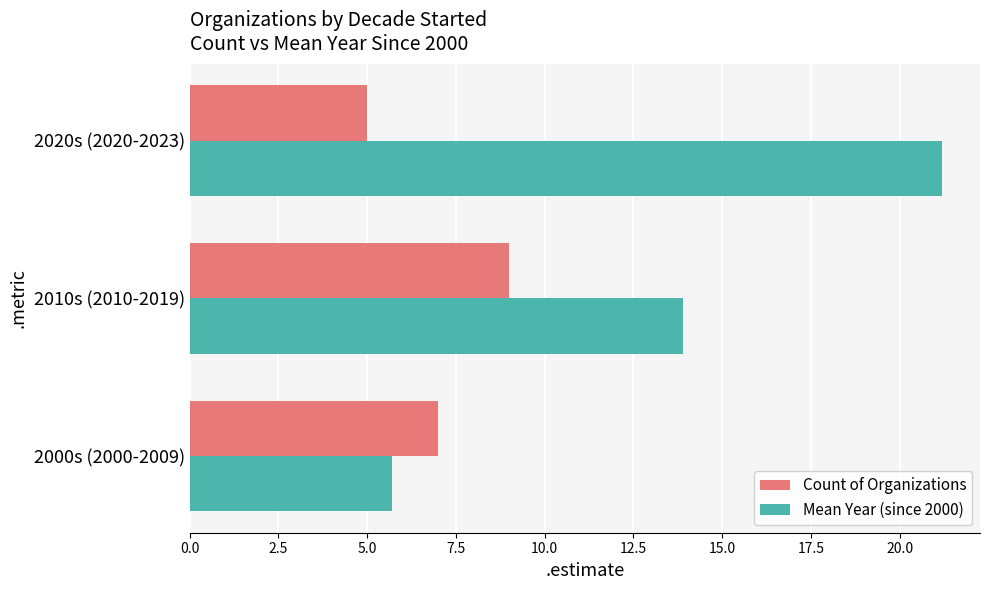

What is the average value of the Count of Organizations series?

7.0